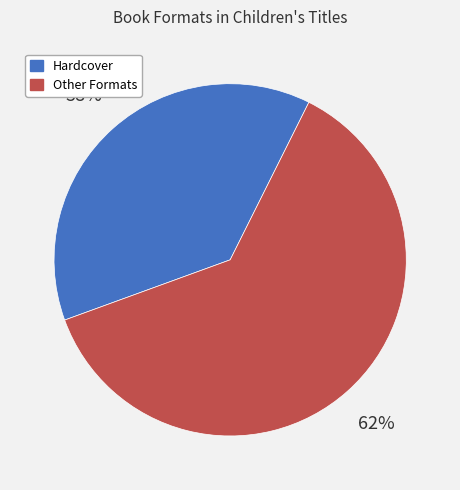

Does any single category account for the majority?

Yes